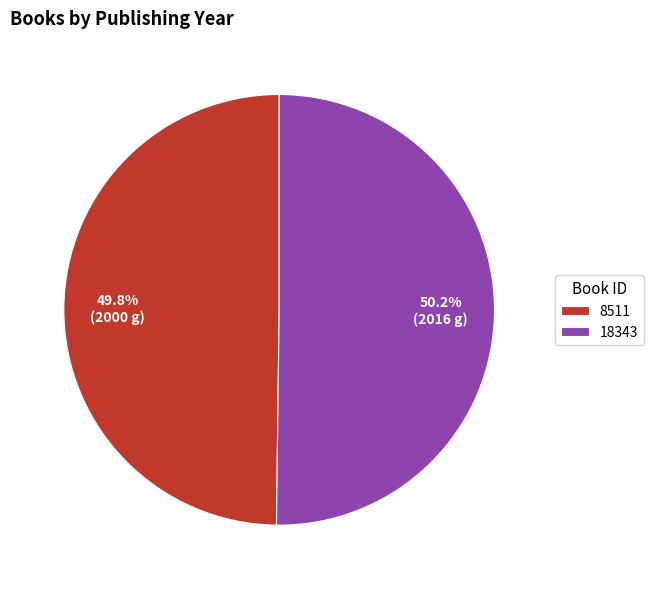

What is the total percentage of 18343 and 8511?

100.0%